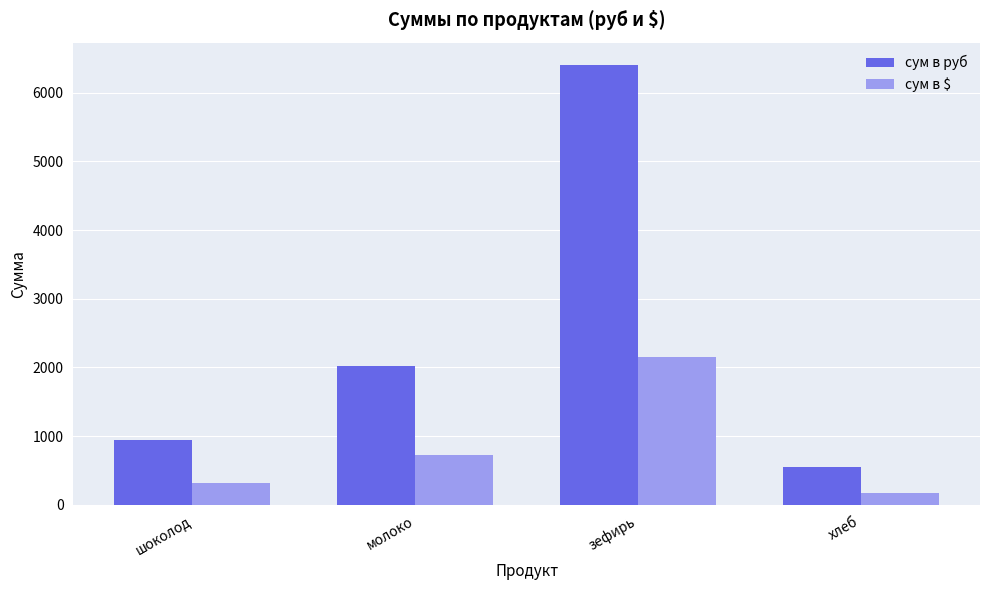

What is the sum of all сум в $ values?

3358.1